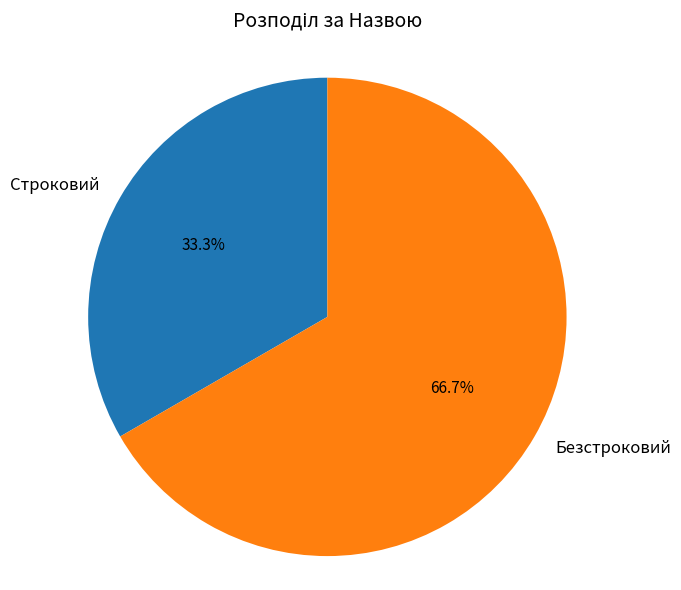

How many slices are in this pie chart?

2